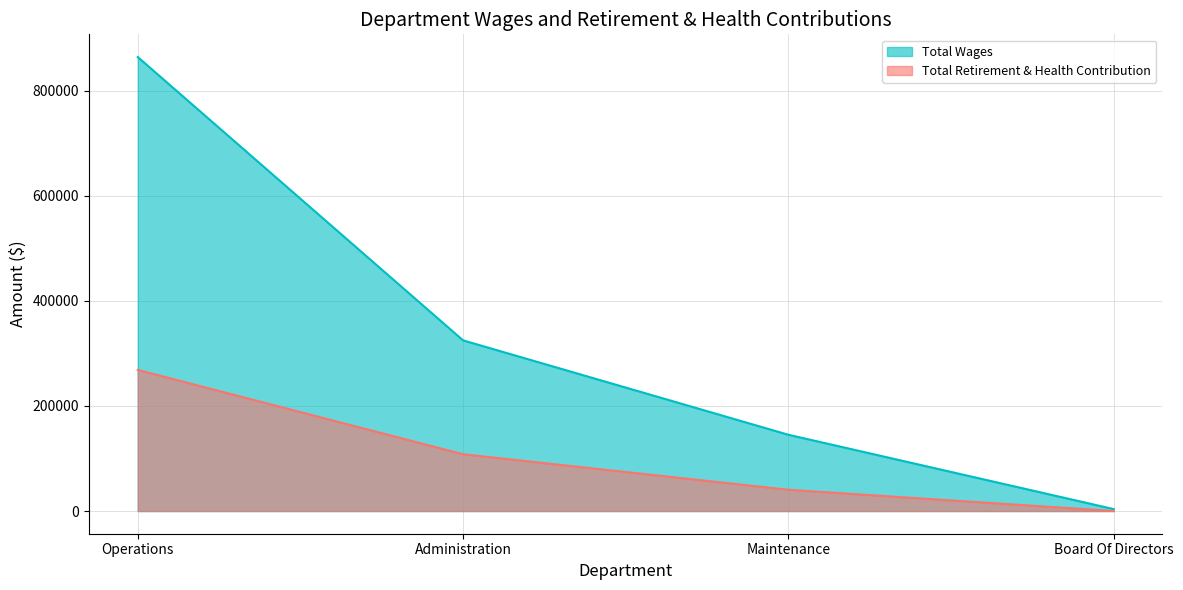

Which category has the highest value in the Total Wages series?

Operations